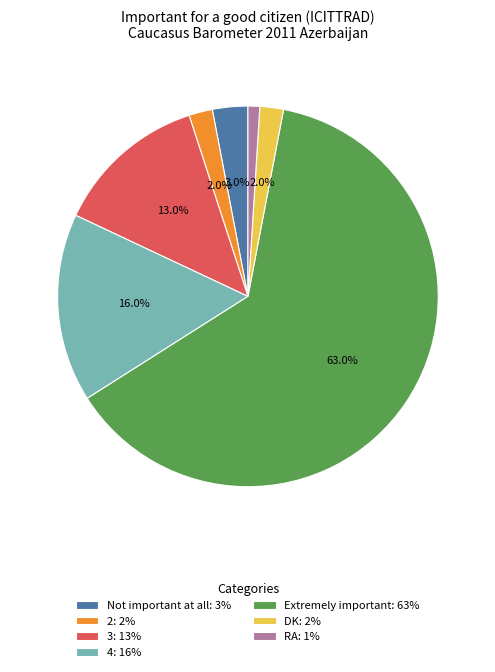

Is there any slice that represents more than half of the pie?

Yes